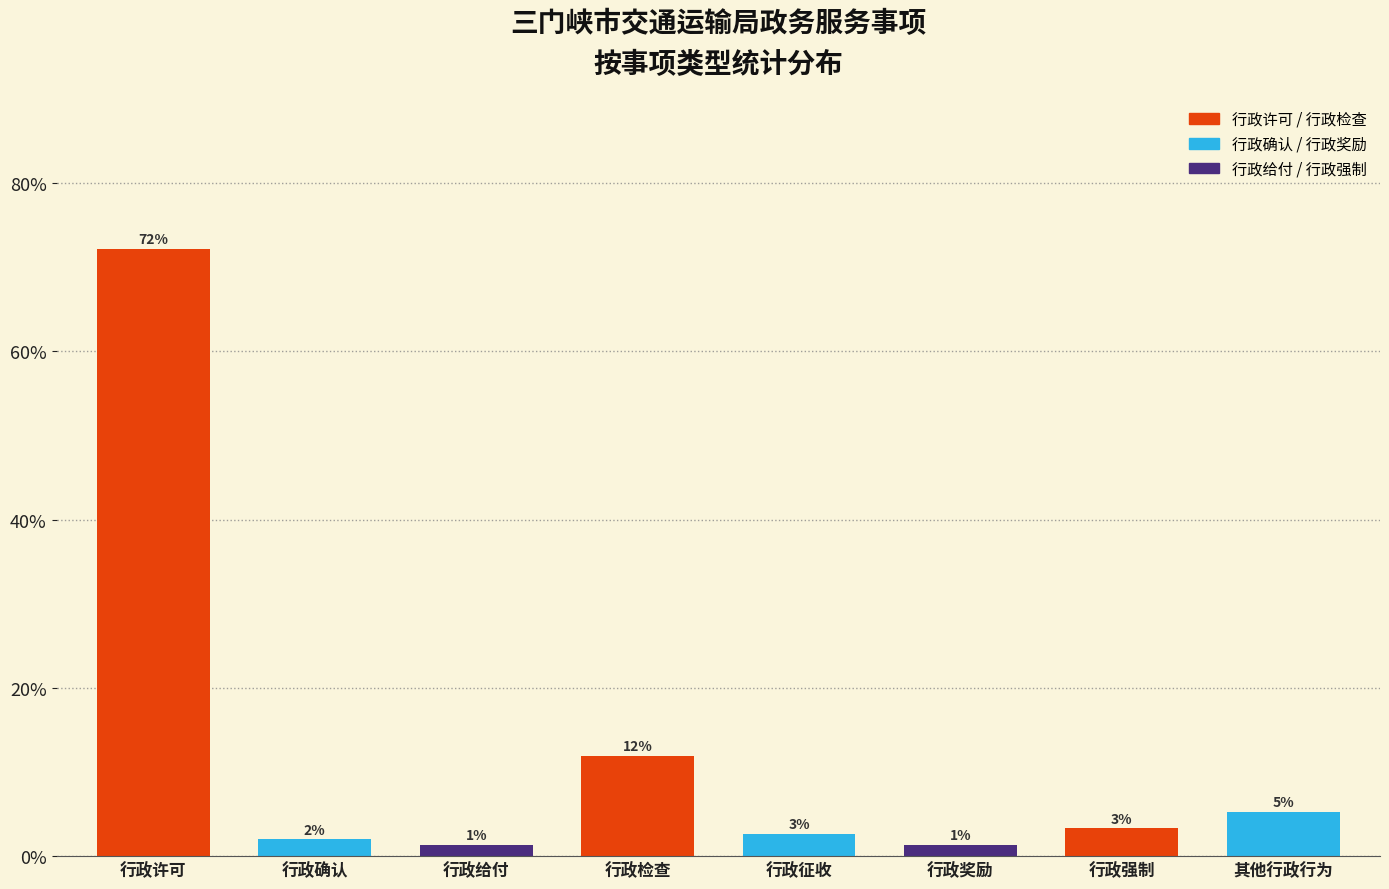

Are the bars horizontal?

No